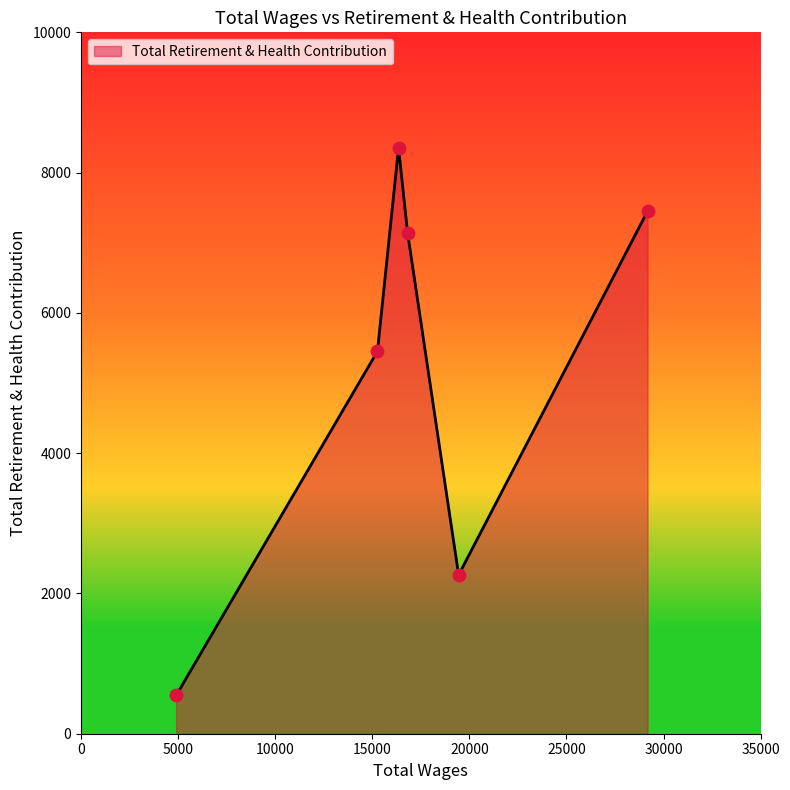

True or false: the data has more than 1 interior local peaks.

False